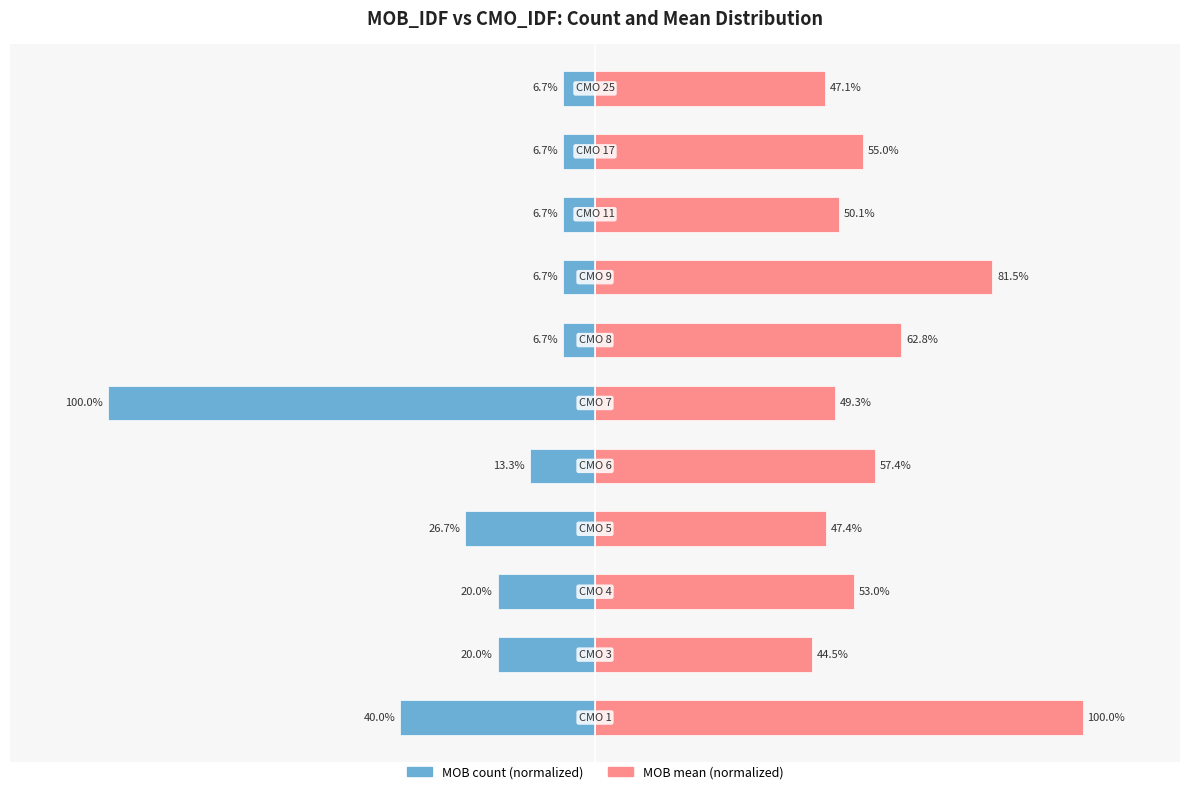

Is the value of MOB count (normalized) at −100 greater than the value of MOB mean (normalized) at 100?

No